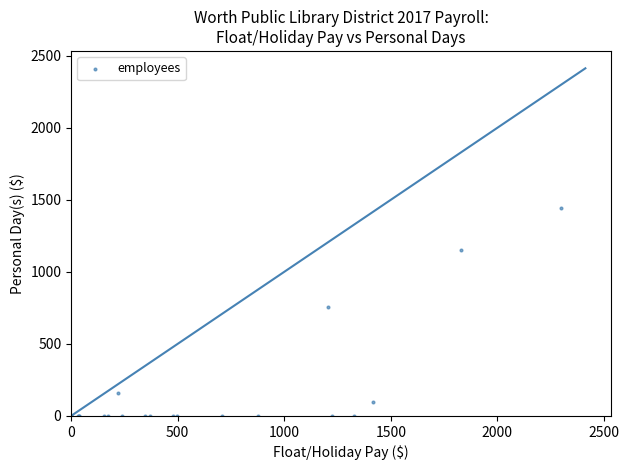

What Y value in the scatter plot is closest to 721?

757.5